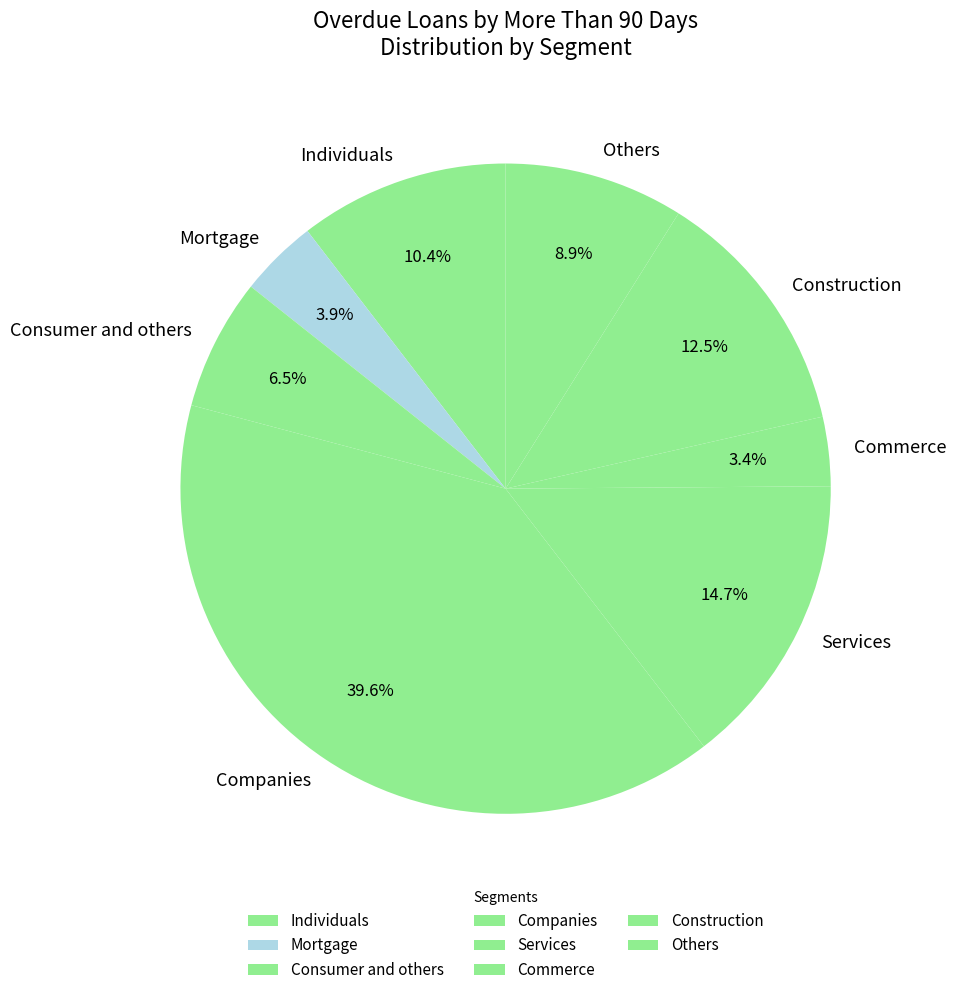

Which has a higher value, Companies or Commerce?

Companies